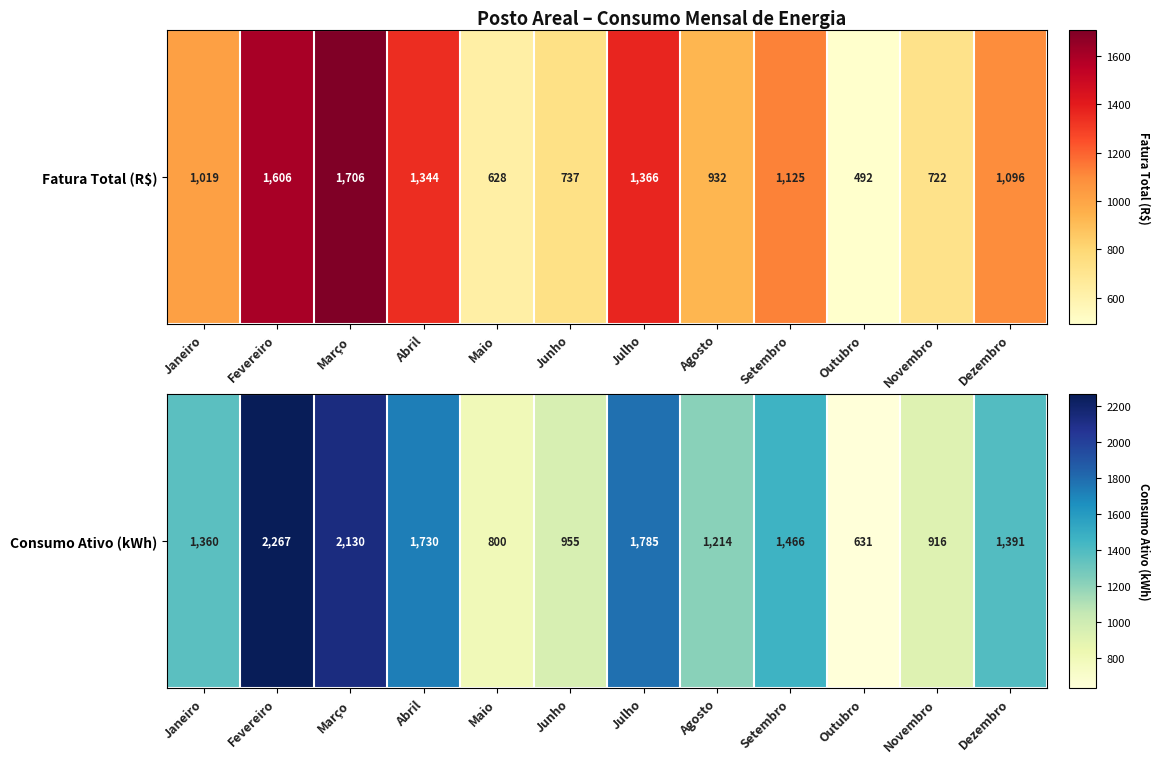

Which has a higher value, Novembro or Julho?

Julho